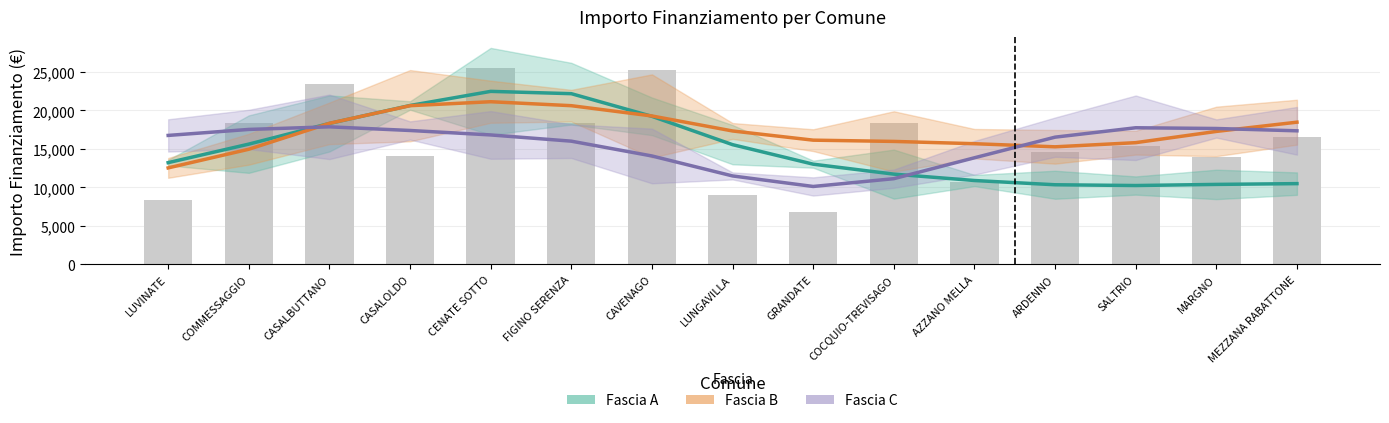

Reading left to right, list all the values displayed in this chart.

Fascia A: 13227.6	15633.8	18318.3	20649.6	22484.1	22185.0	19241.2	15563.4	13026.7	11736.5	10906.1	10354.9	10254.0	10401.0	10501.8
Fascia B: 12544.7	14968.0	18335.2	20624.5	21139.5	20624.5	19289.3	17341.4	16147.2	15983.9	15687.1	15282.7	15822.6	17282.4	18483.0
Fascia C: 16762.8	17541.4	17878.6	17404.2	16825.8	16016.3	14094.0	11500.9	10132.5	11144.7	13859.2	16537.9	17758.1	17663.0	17361.7